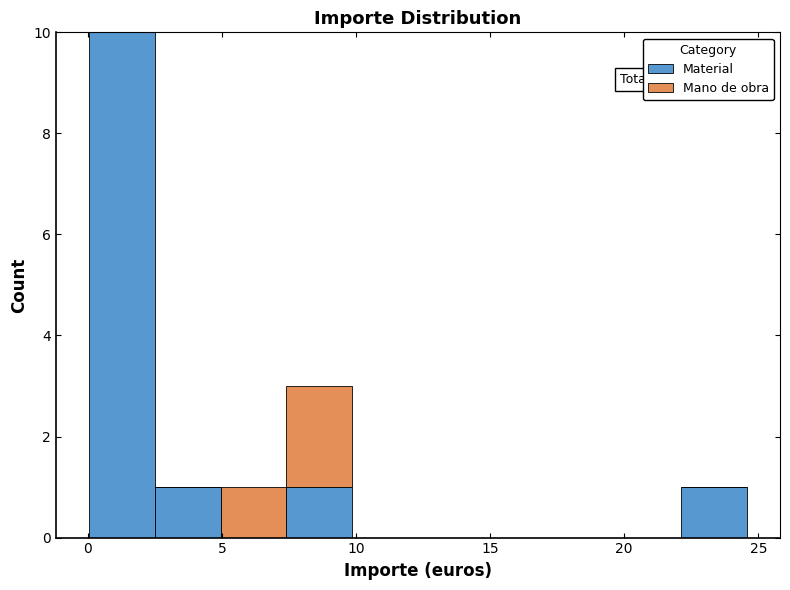

Which range on the x-axis has the tallest stacked bar (by total height)?

0.0 to 2.5